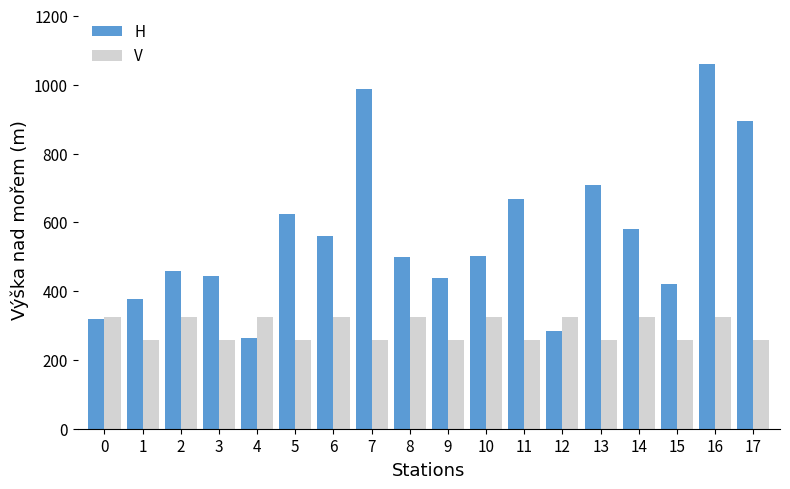

What is the value of the H bar at the 10th from the left?

439